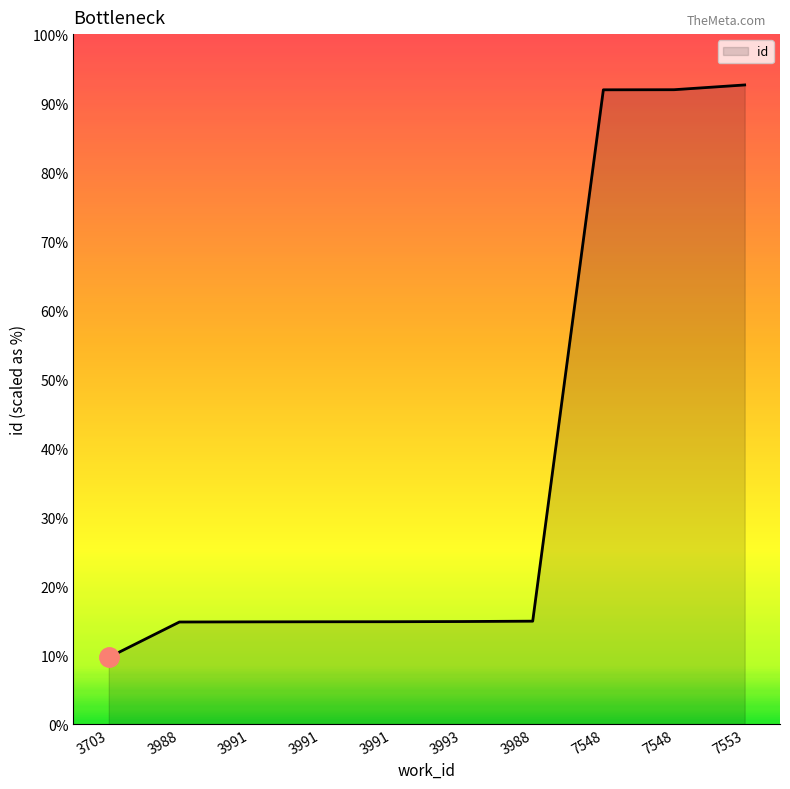

What is the sum of the values at 3991 and 3993?

20734